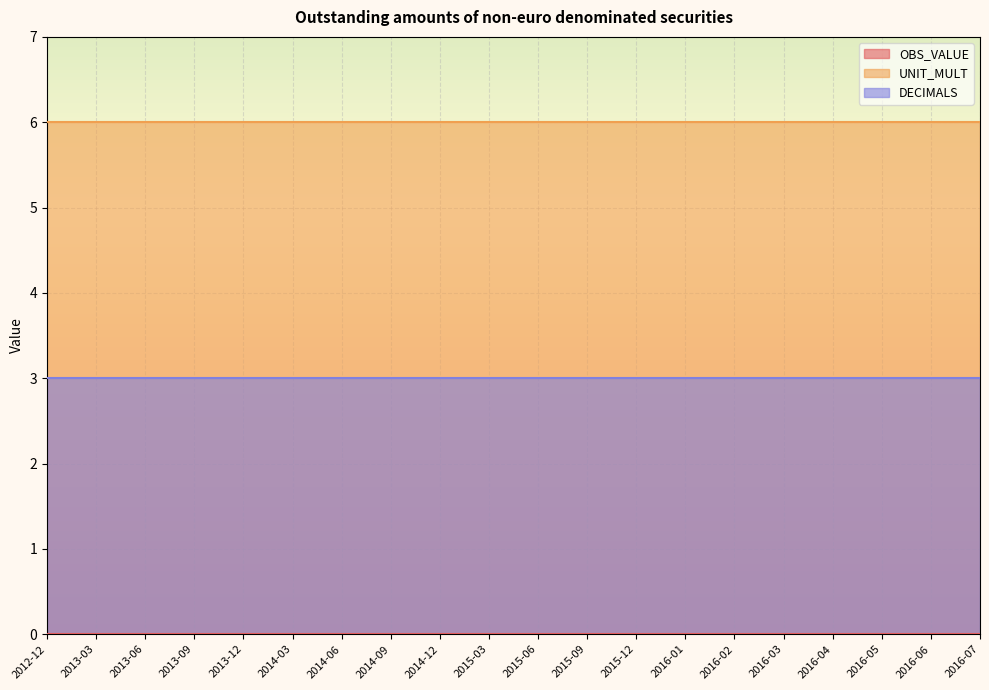

Rank the series by their average value, from lowest to highest.

OBS_VALUE, DECIMALS, UNIT_MULT